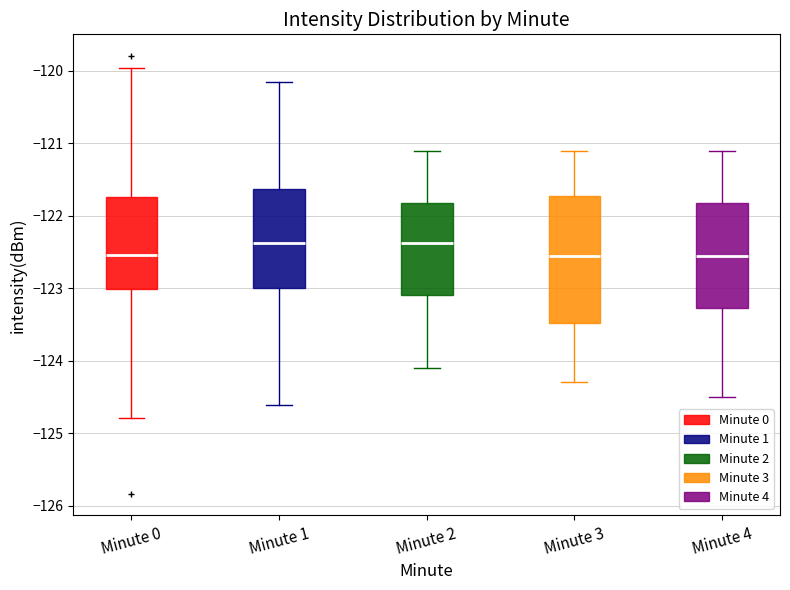

Reading left to right, read every box against the y-axis: the position of its median line, the range the box covers, and the ends of its whiskers. The values are not printed on the chart, so give them approximately, as read against the axis.

Minute 0: median -122.5, box -123.0 to -121.7, whiskers -124.8 to -120.0
Minute 1: median -122.4, box -123.0 to -121.6, whiskers -124.6 to -120.2
Minute 2: median -122.4, box -123.1 to -121.8, whiskers -124.1 to -121.1
Minute 3: median -122.5, box -123.5 to -121.7, whiskers -124.3 to -121.1
Minute 4: median -122.5, box -123.3 to -121.8, whiskers -124.5 to -121.1